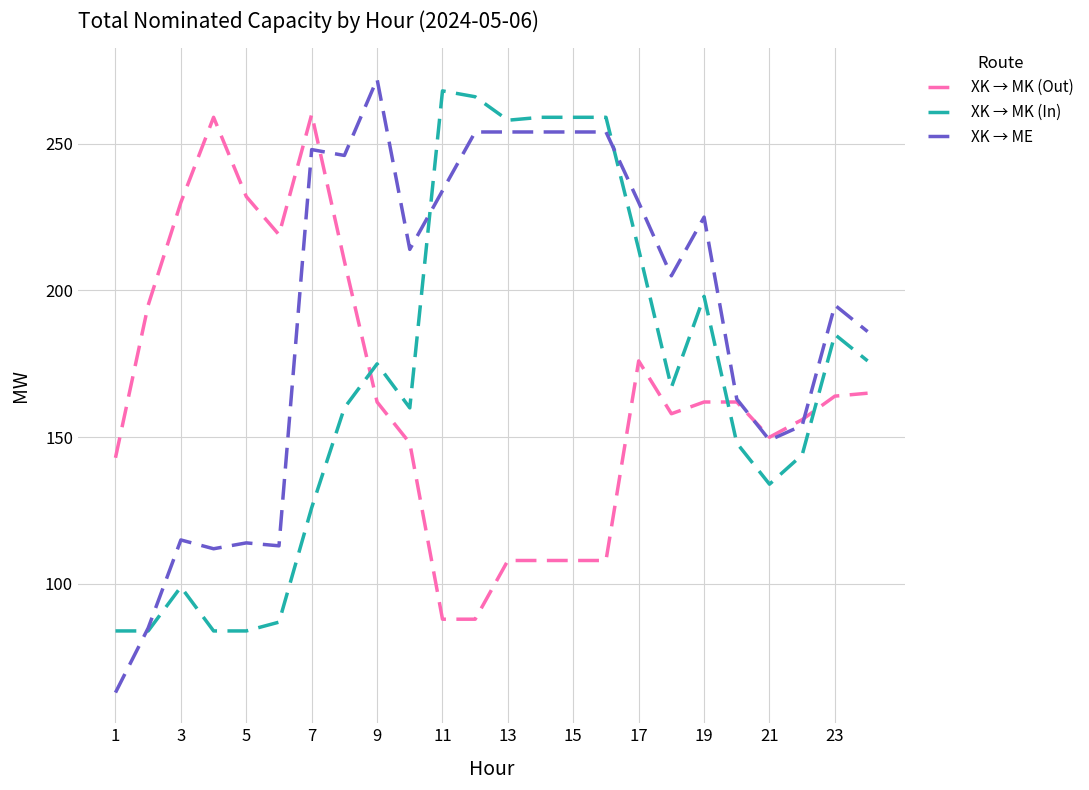

Which series has the largest total across all categories?

XK → ME